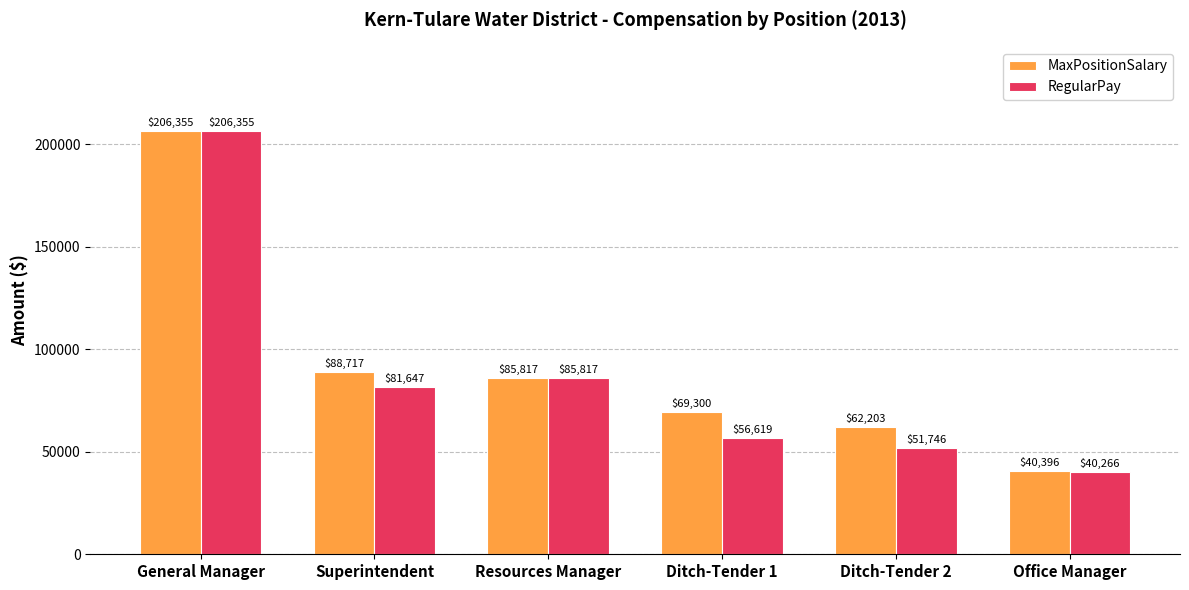

Which category has the highest value in the MaxPositionSalary series?

General Manager